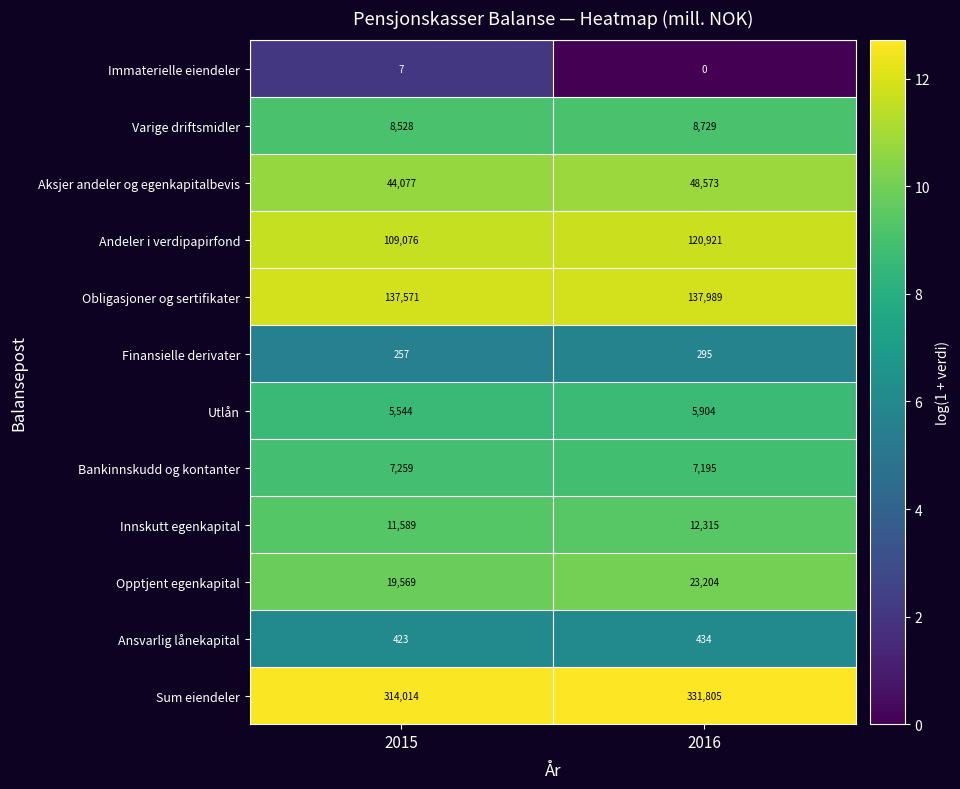

Which series has the largest range (max minus min)?

Sum eiendeler